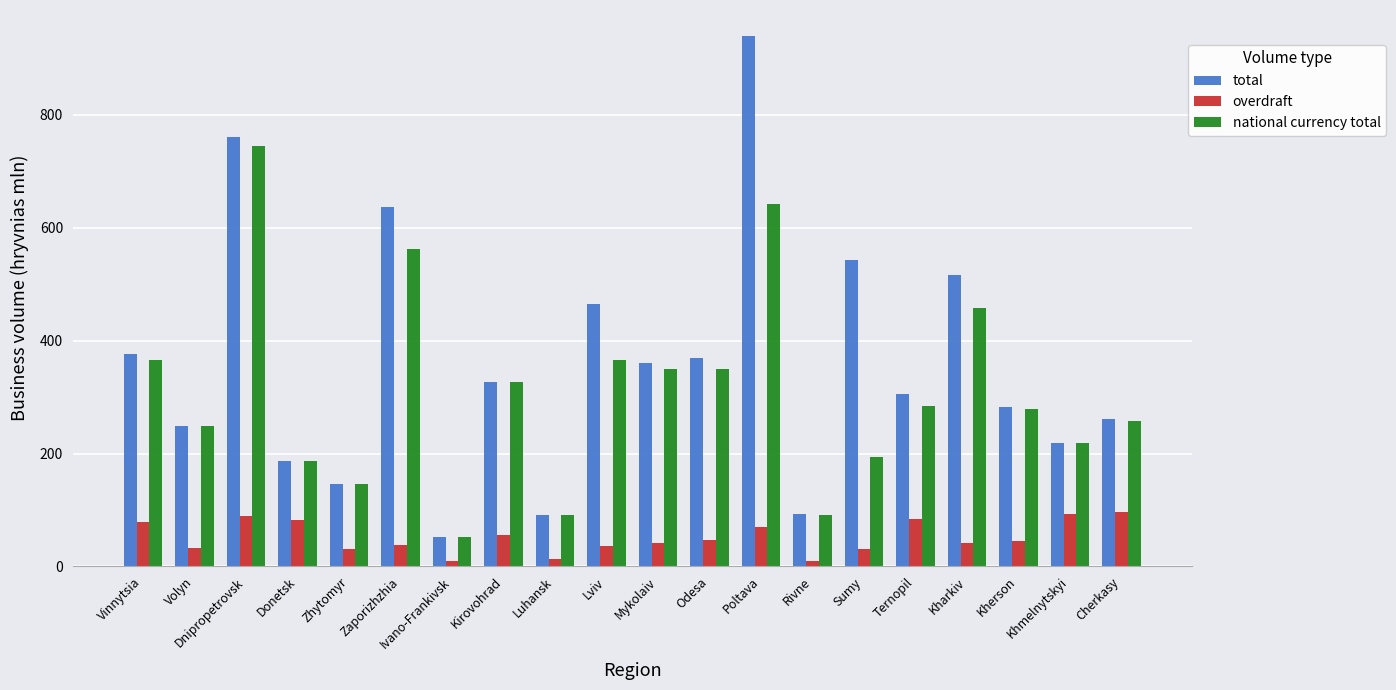

What is the highest value of the overdraft series?

96.0